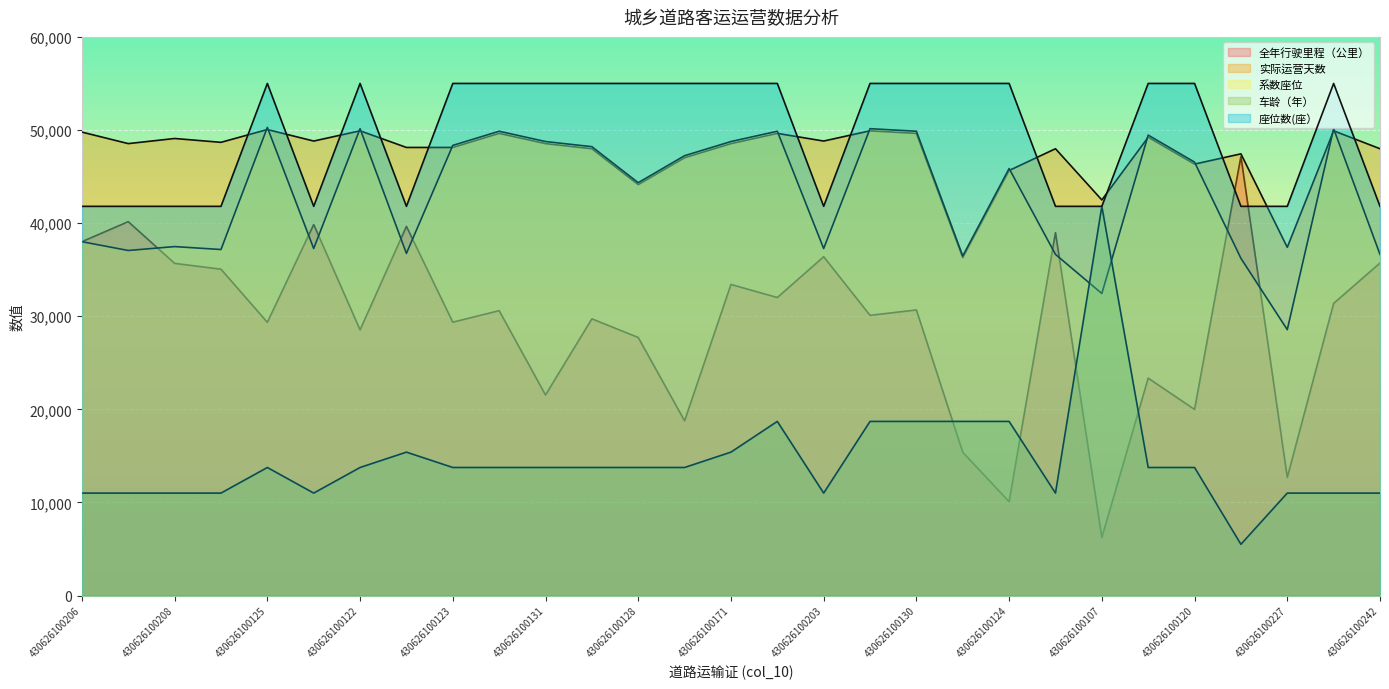

What is the difference between the maximum and minimum values in the 座位数(座） series?

13200.0